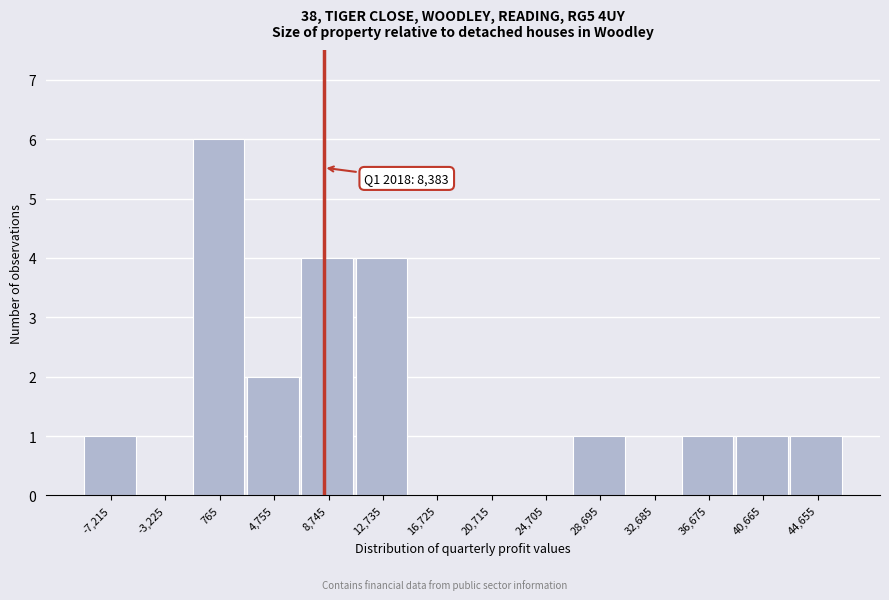

Which range on the x-axis has the tallest bar?

-1000 to 3000